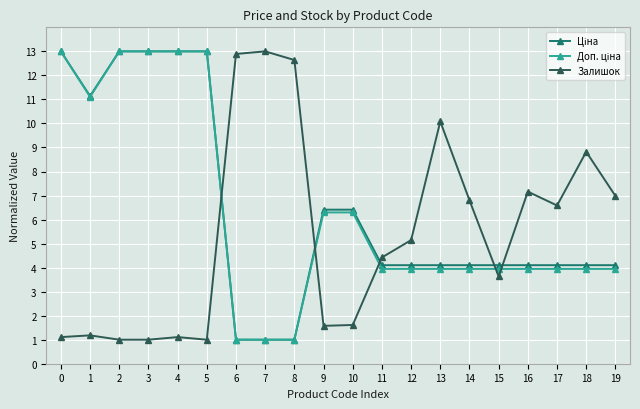

What is the minimum value shown in the chart?

1.0